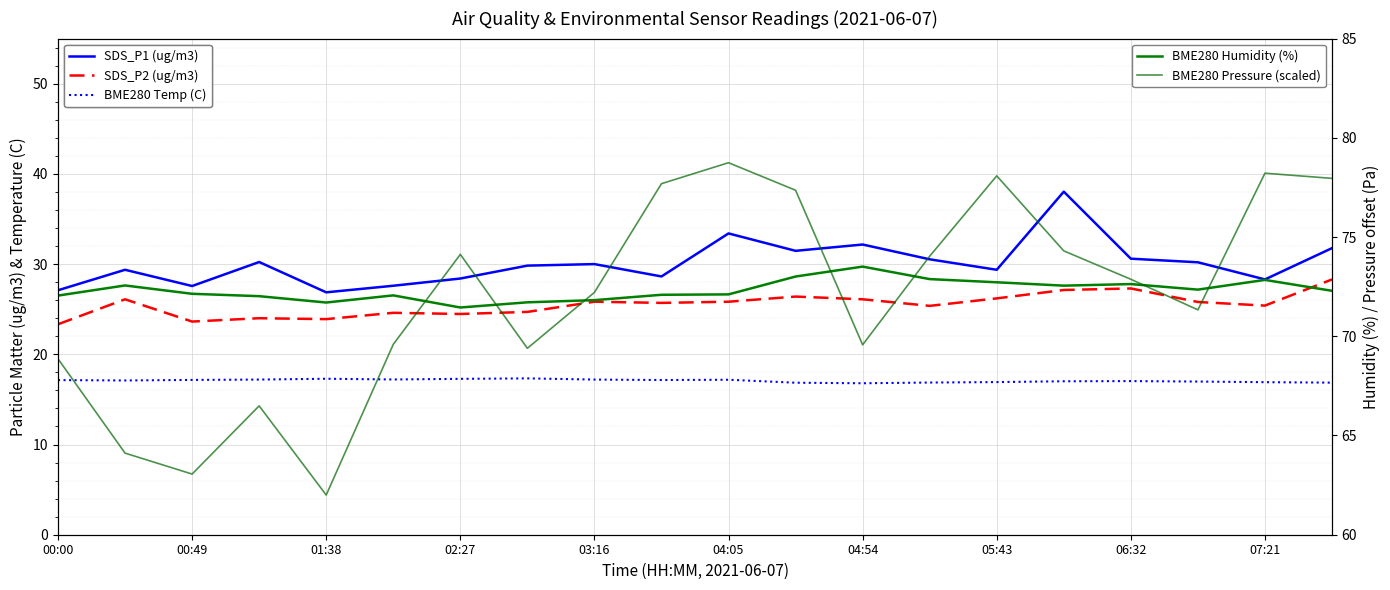

True or false: SDS_P1 (ug/m3) has more than 0 interior local peaks.

True